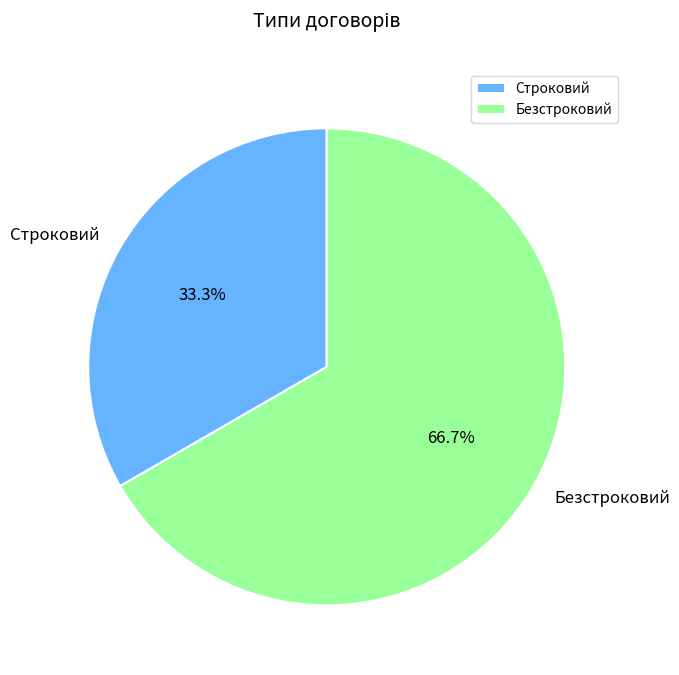

Which slice is the smallest?

Строковий